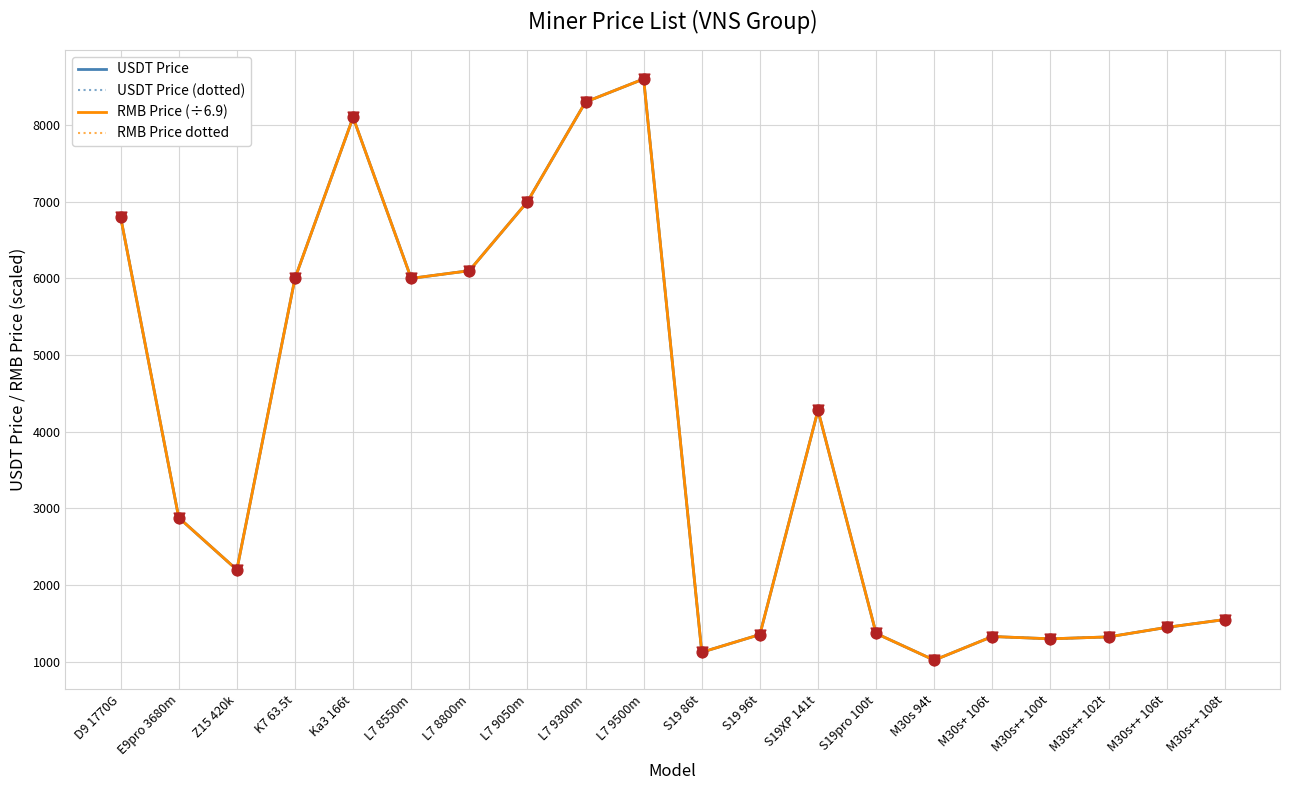

Does the chart have visible grid lines?

Yes